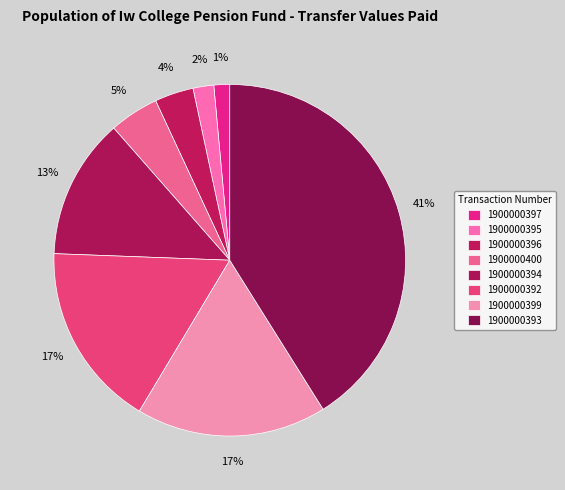

What is the change in value from 1900000394 to 1900000399?

+6430.3